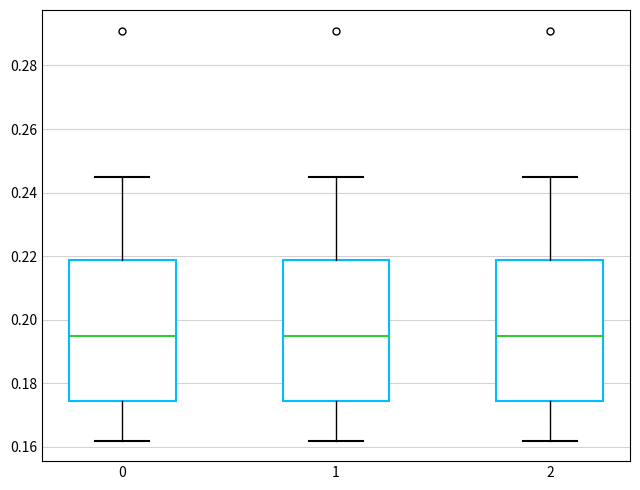

Reading left to right, transcribe this box plot: for each box, give where its median line is, the range the box spans, and where its two whiskers end, as read against the y-axis. The values are not printed on the chart, so give them approximately, as read against the axis.

0: median 0.196, box 0.174 to 0.218, whiskers 0.162 to 0.246
1: median 0.196, box 0.174 to 0.218, whiskers 0.162 to 0.246
2: median 0.196, box 0.174 to 0.218, whiskers 0.162 to 0.246